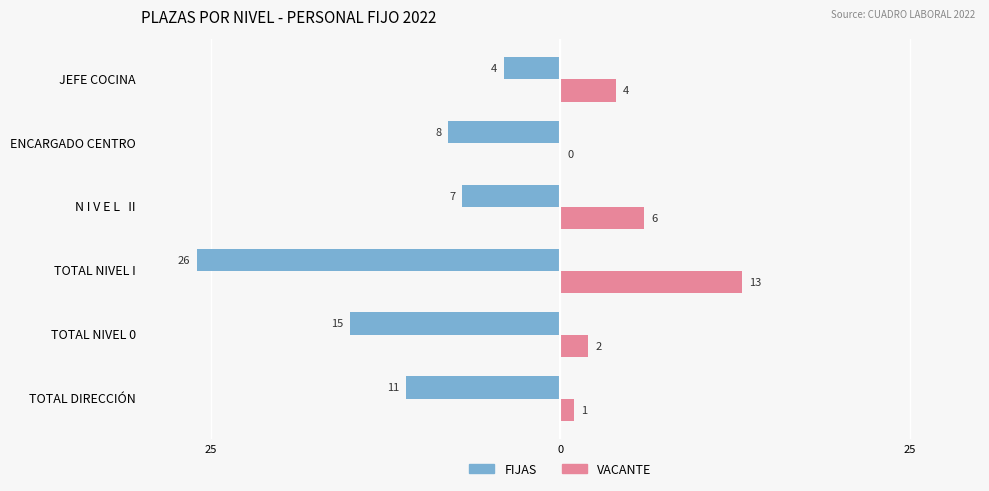

What is the total value across all series at TOTAL NIVEL 0?

17